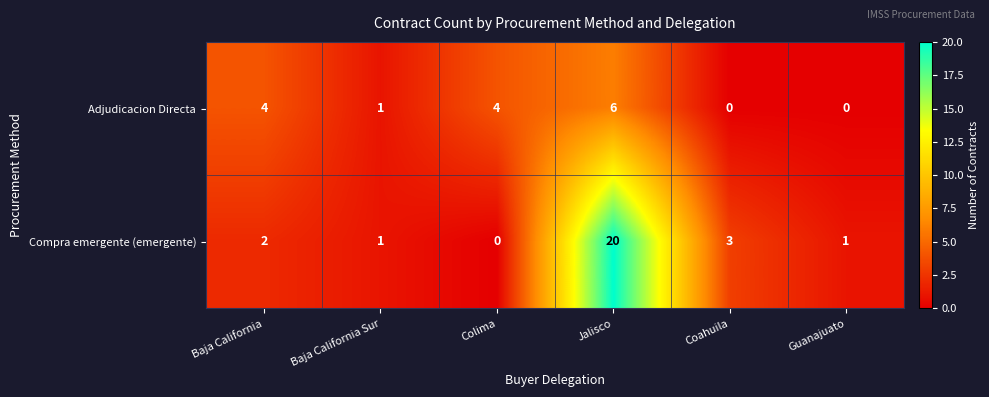

Reading left to right, list all the values displayed in this chart.

Adjudicacion Directa: Baja California=4	Baja California Sur=1	Colima=4	Jalisco=6	Coahuila=0	Guanajuato=0
Compra emergente (emergente): Baja California=2	Baja California Sur=1	Colima=0	Jalisco=20	Coahuila=3	Guanajuato=1